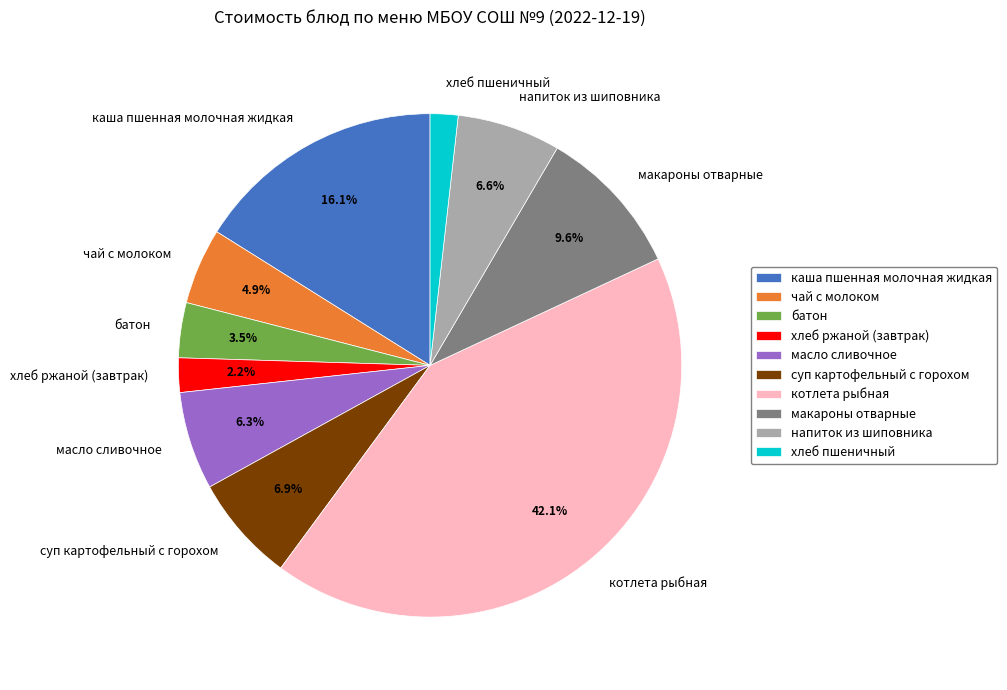

What percentage is the котлета рыбная slice, to the nearest percent?

42%